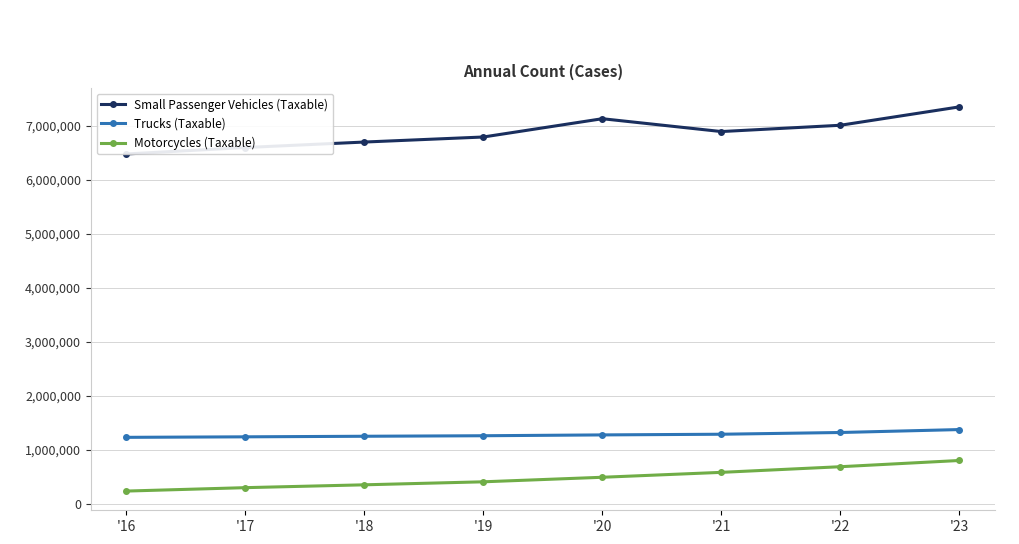

At which label does Motorcycles (Taxable) reach its minimum?

'16